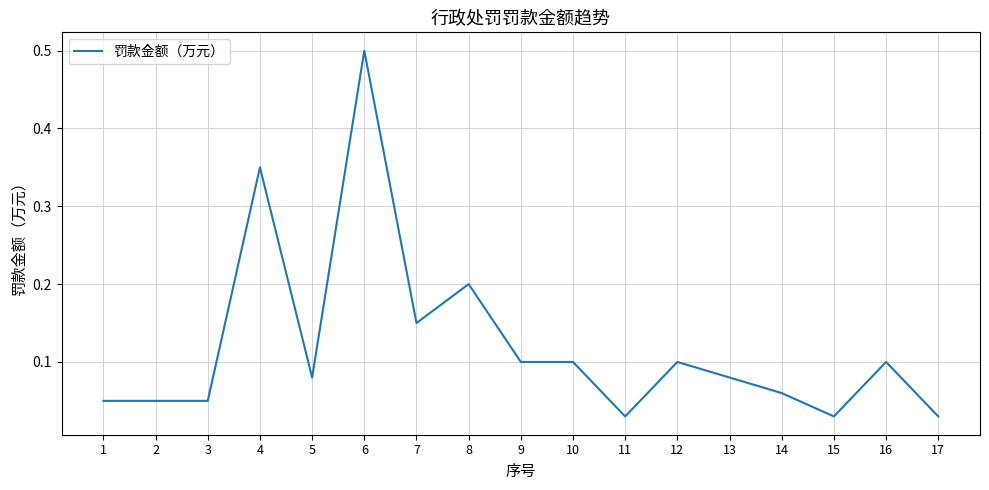

What is the sum of all values?

2.1